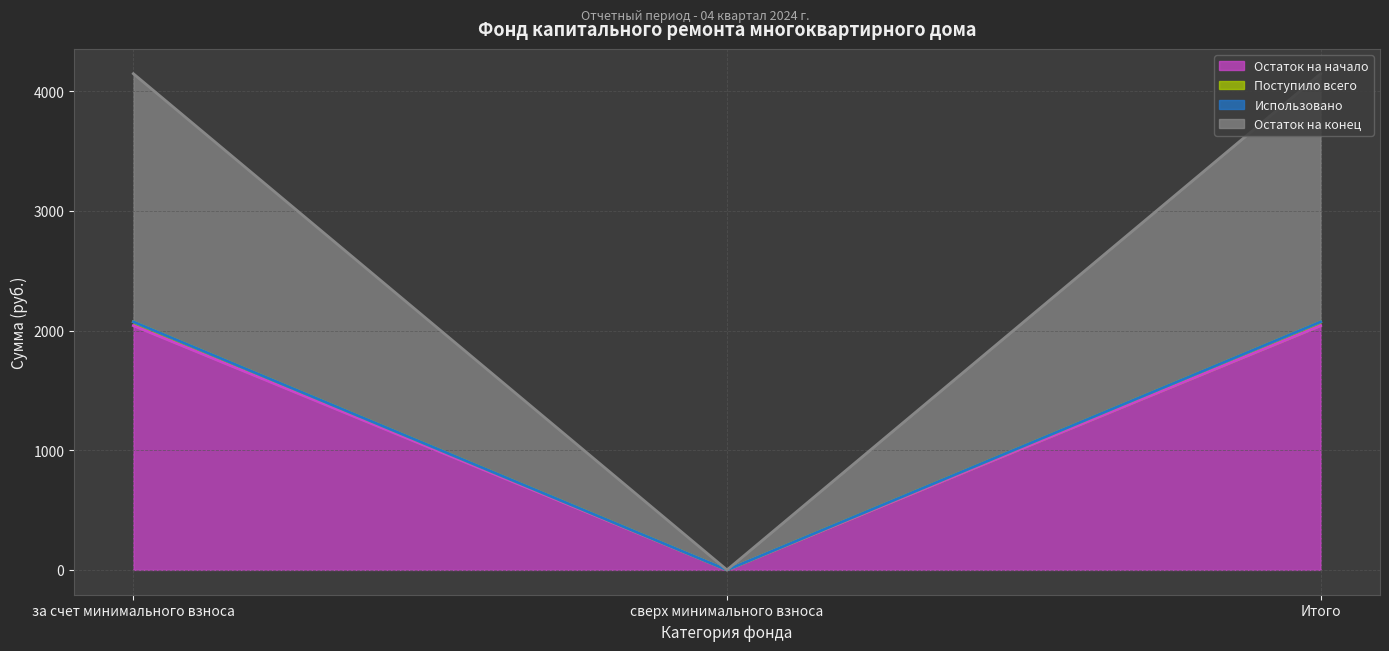

What is the difference between the maximum and minimum values in the Поступило всего series?

4147.3